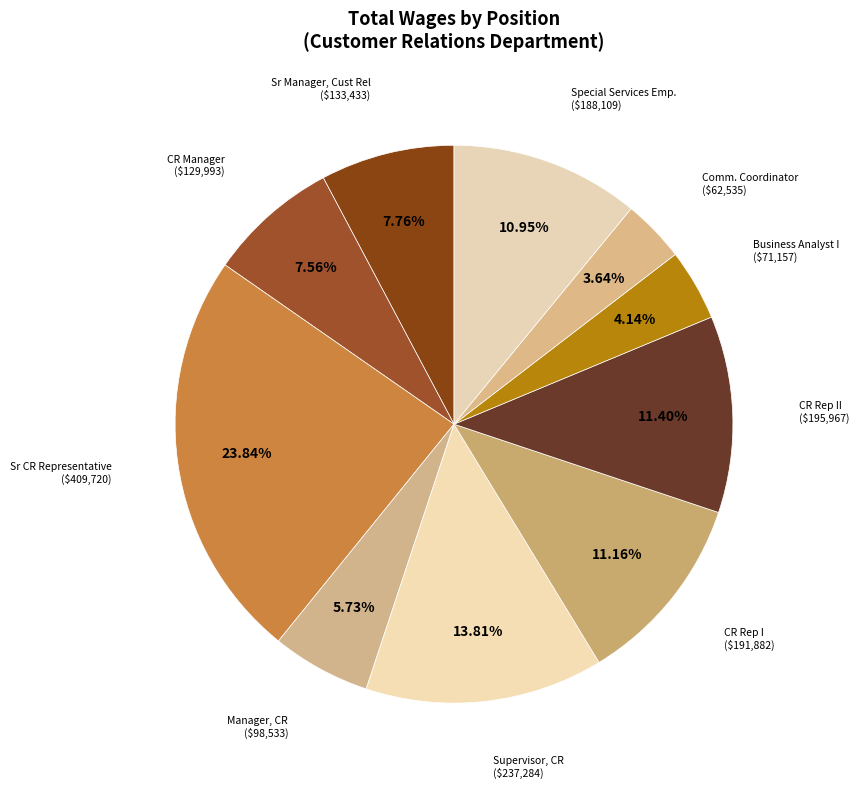

Count the number of slices in the pie.

10